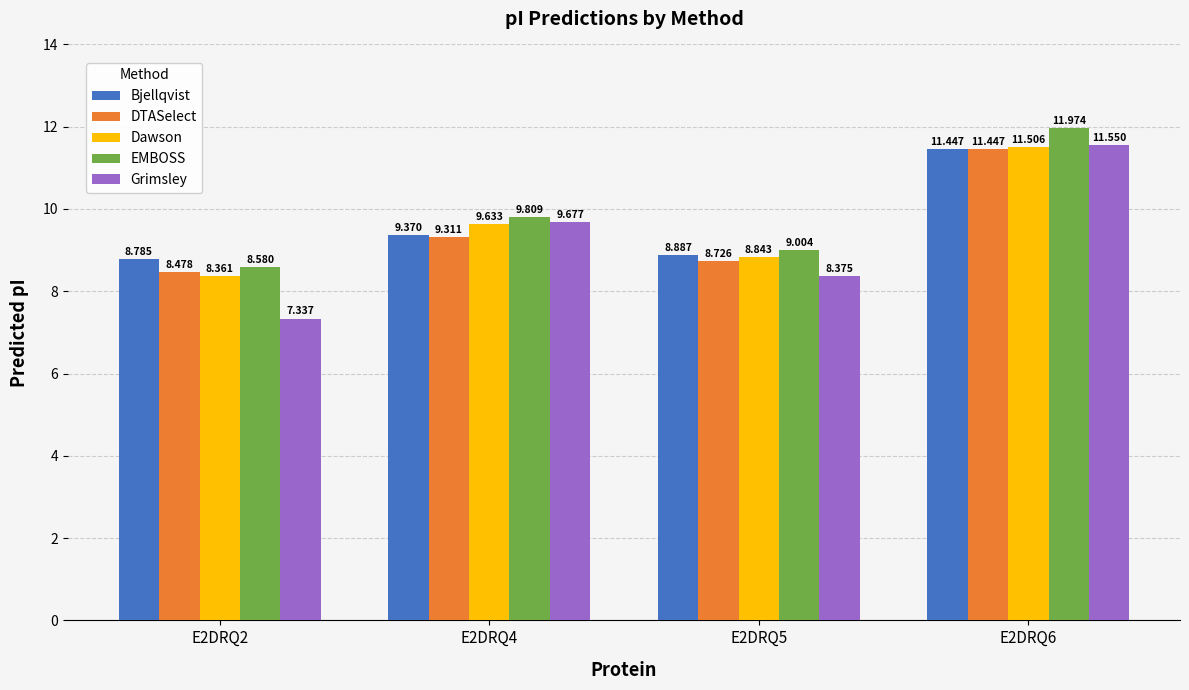

How many data points does each series have?

4